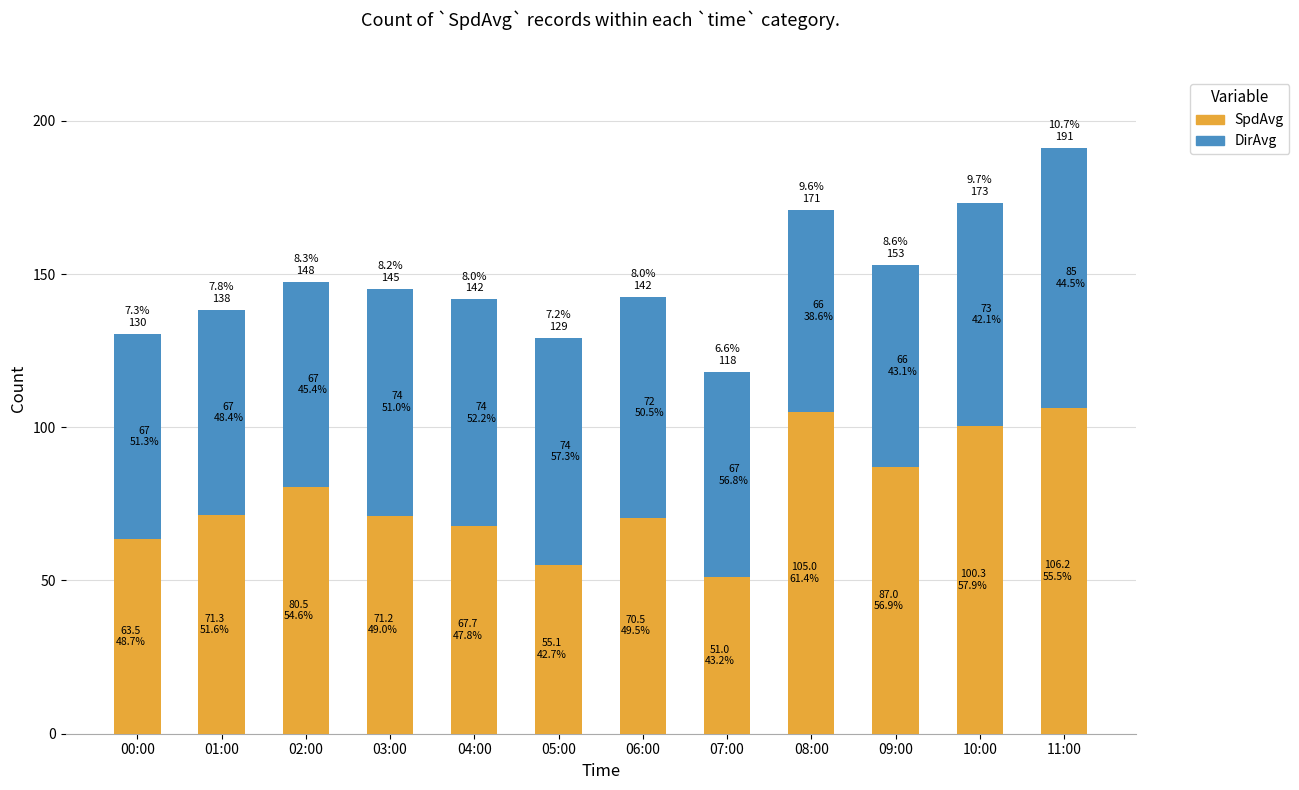

What position from the right is 11:00?

1